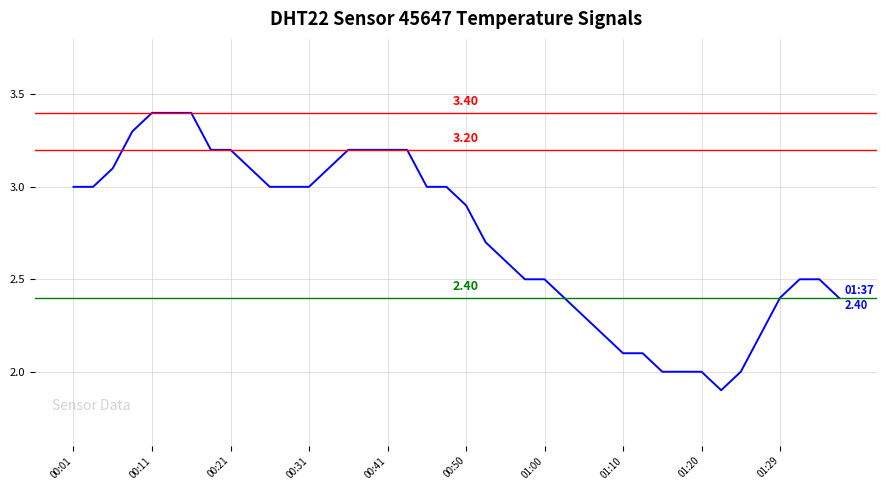

What is the difference between the maximum and minimum values?

1.5